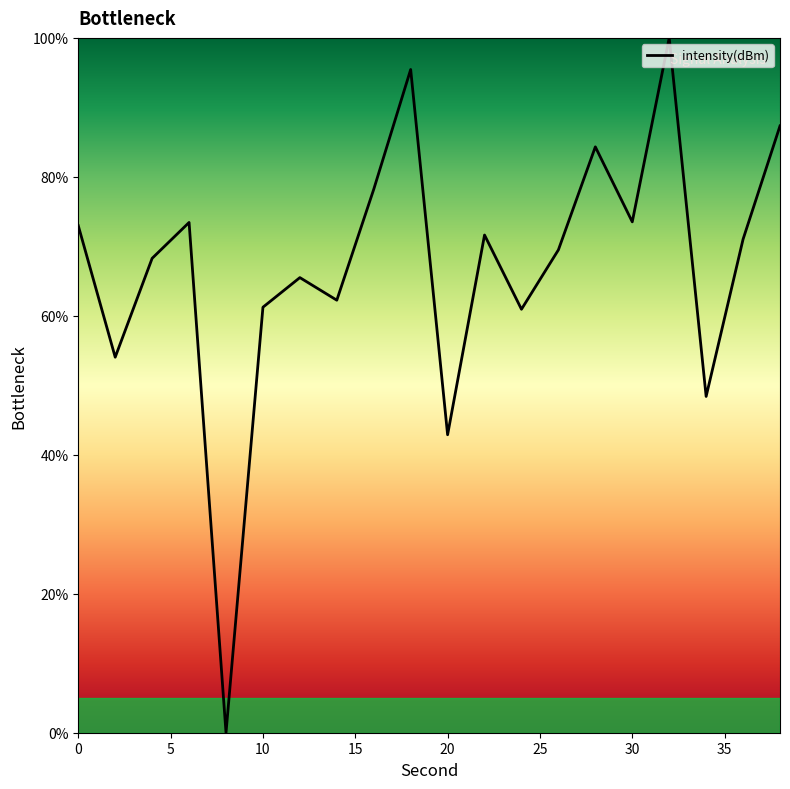

What is the greatest value displayed?

100.0